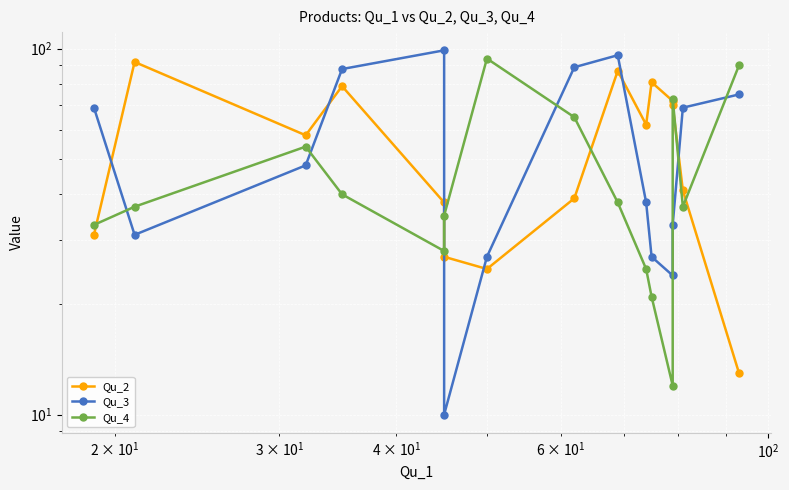

Which series ends up on top after the final intersection of Qu_3 and Qu_2?

Qu_3